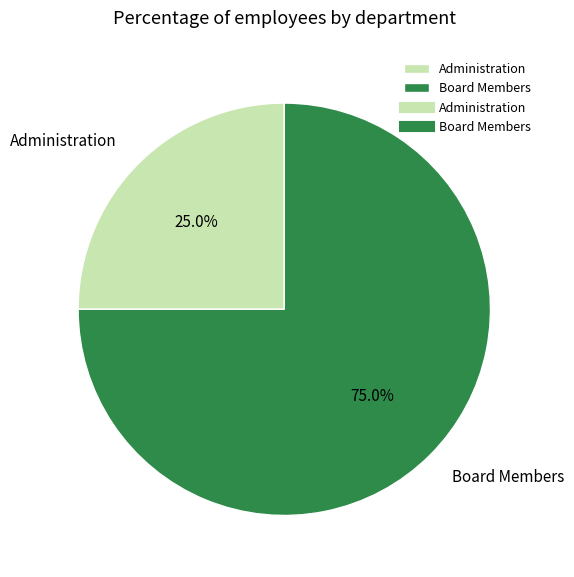

What is the total percentage of Administration and Board Members?

100.0%